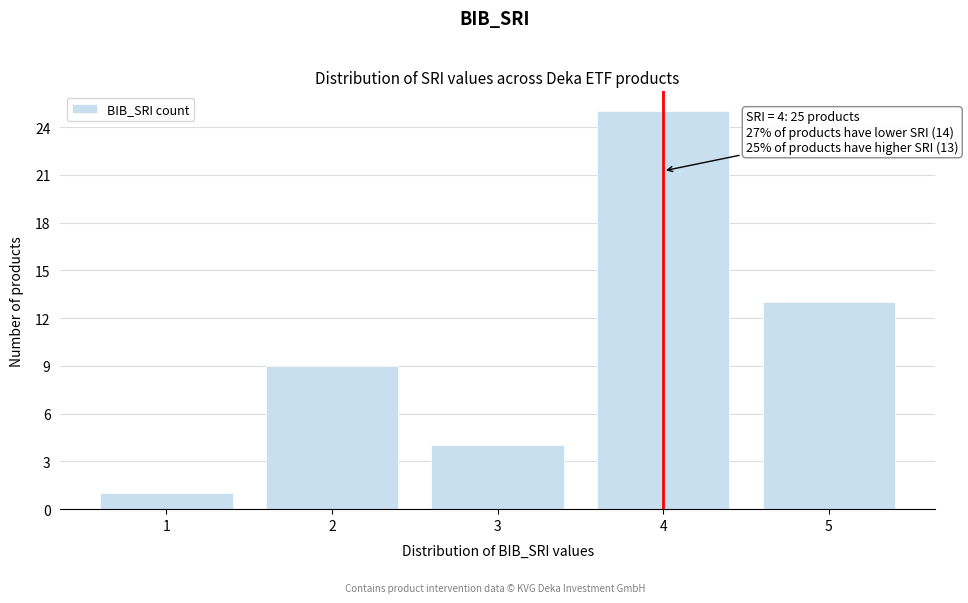

Reading left to right, list all the values displayed in this chart.

1=1	2=9	3=4	4=25	5=13